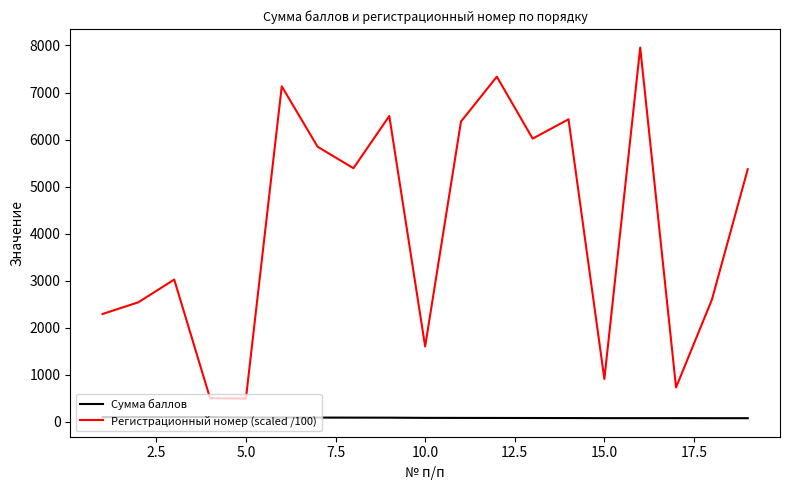

What is the maximum value shown in the chart?

7956.0